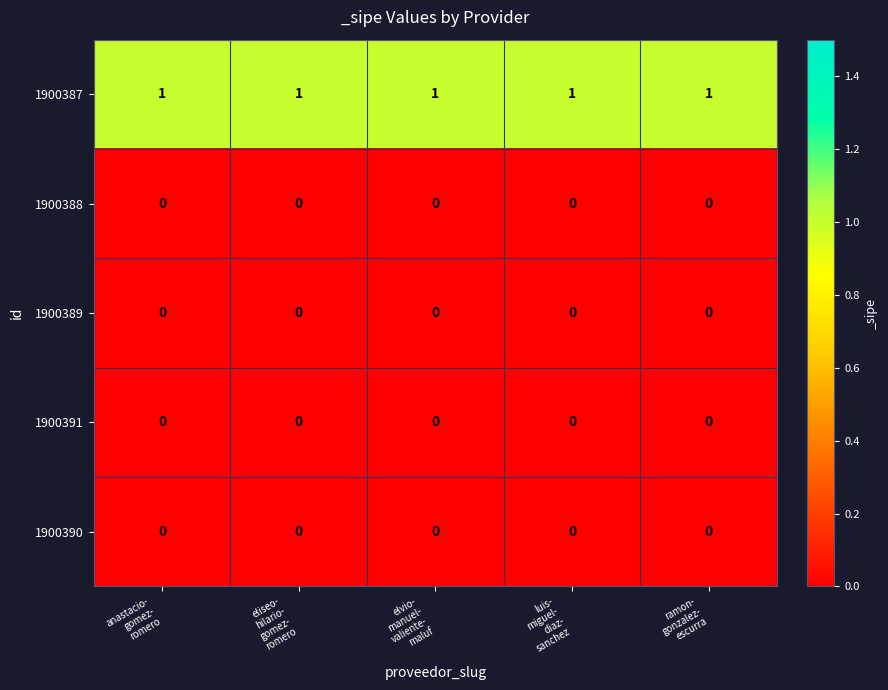

At how many categories does at least one series exceed 0?

5